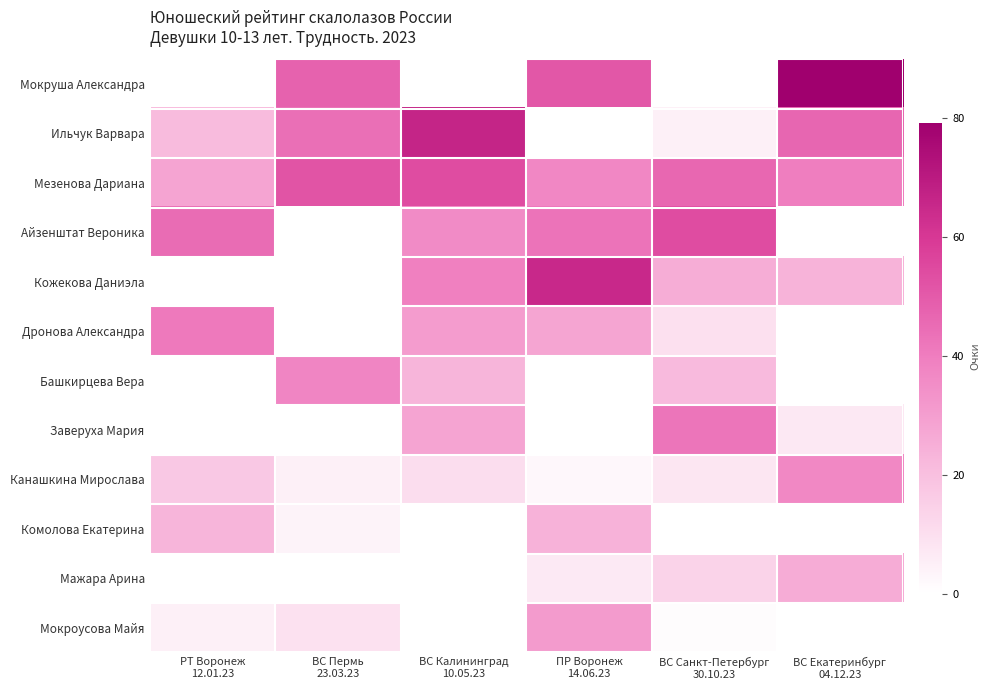

How many series are shown in this chart?

12